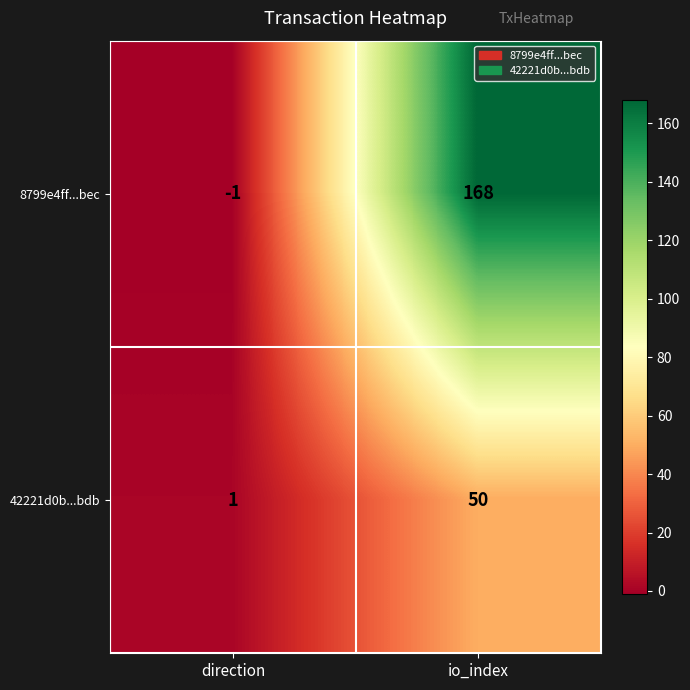

What is the average value of the 42221d0b...bdb series?

26